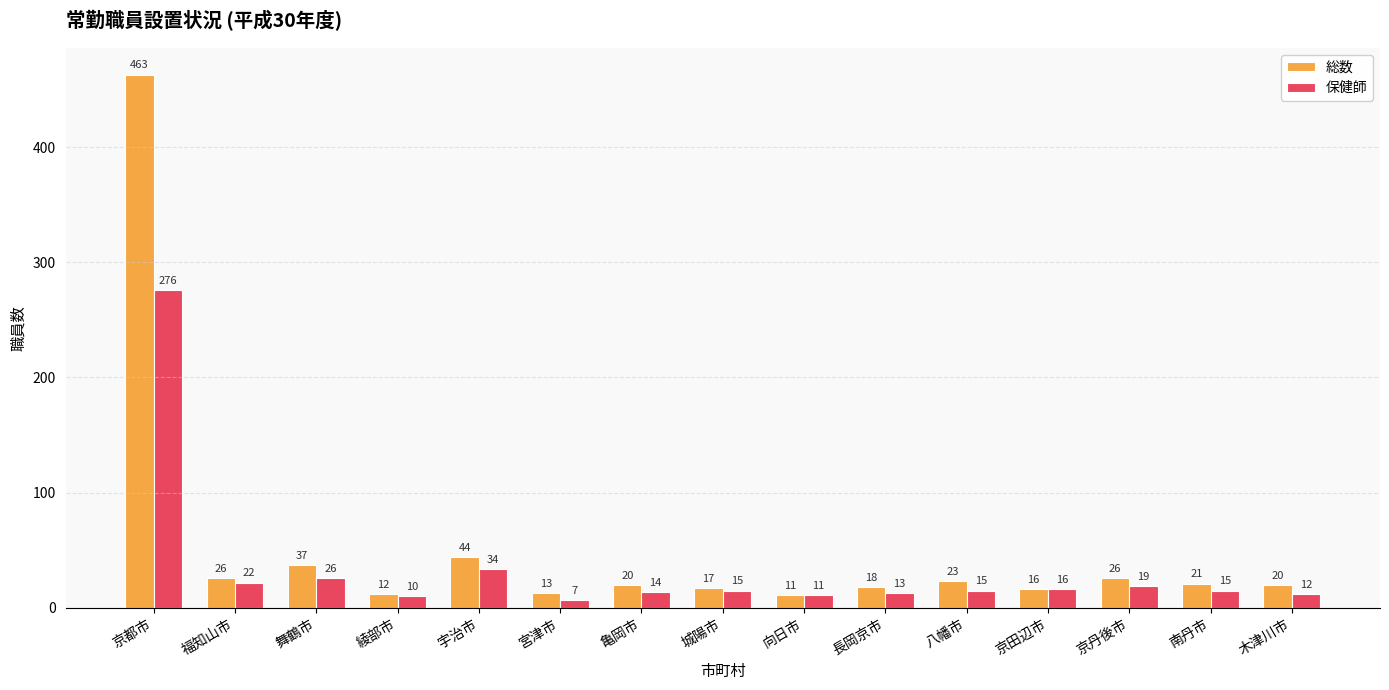

Which series changed the most between 城陽市 and 南丹市?

総数